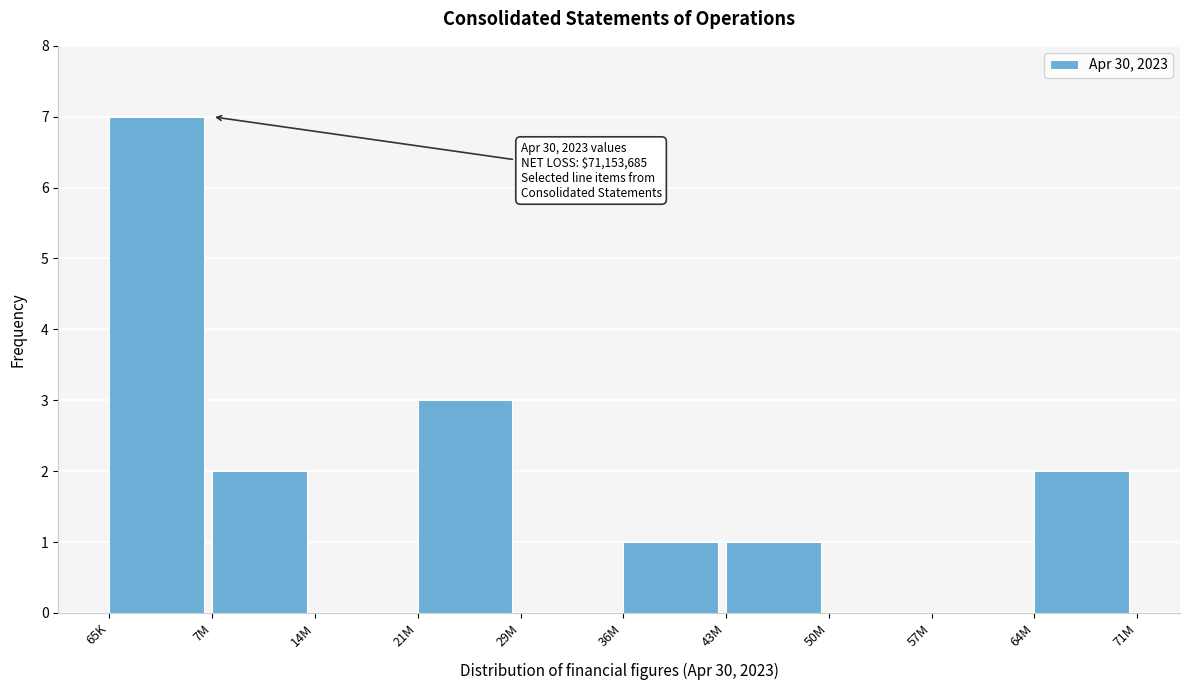

Reading left to right, transcribe all the data shown in this chart.

65K=7	7M=2	14M=0	21M=3	29M=0	36M=1	43M=1	50M=0	57M=0	64M=2